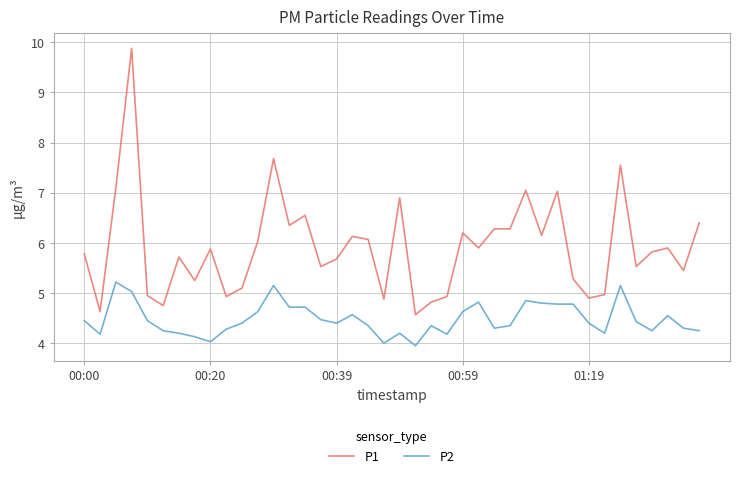

What is the minimum value for P2?

4.0